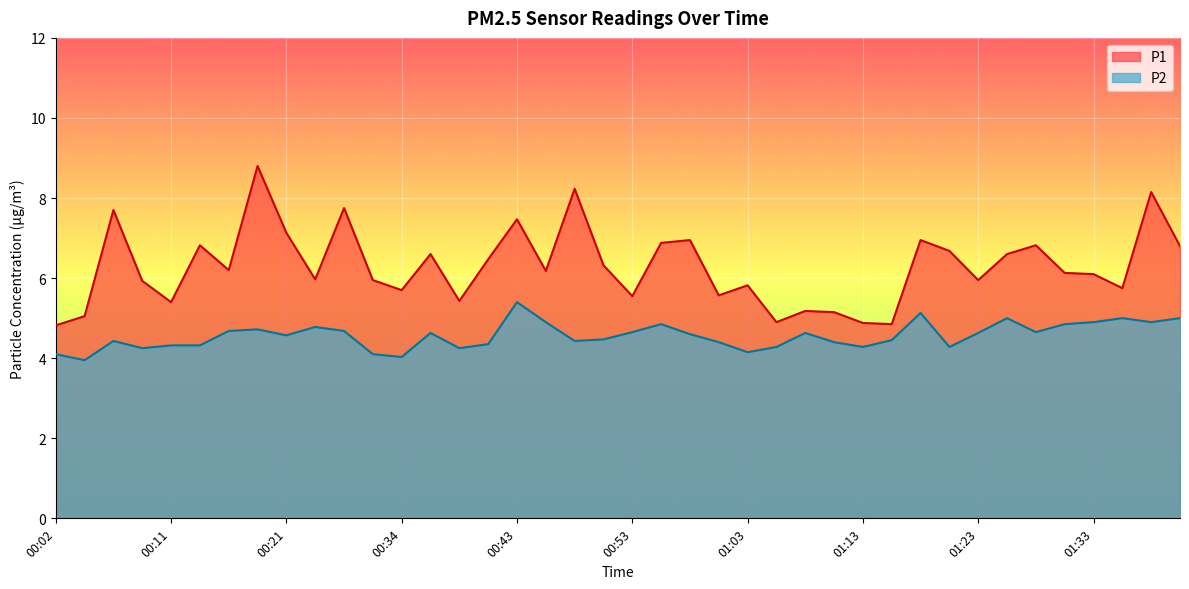

Which series has the largest total across all categories?

P1